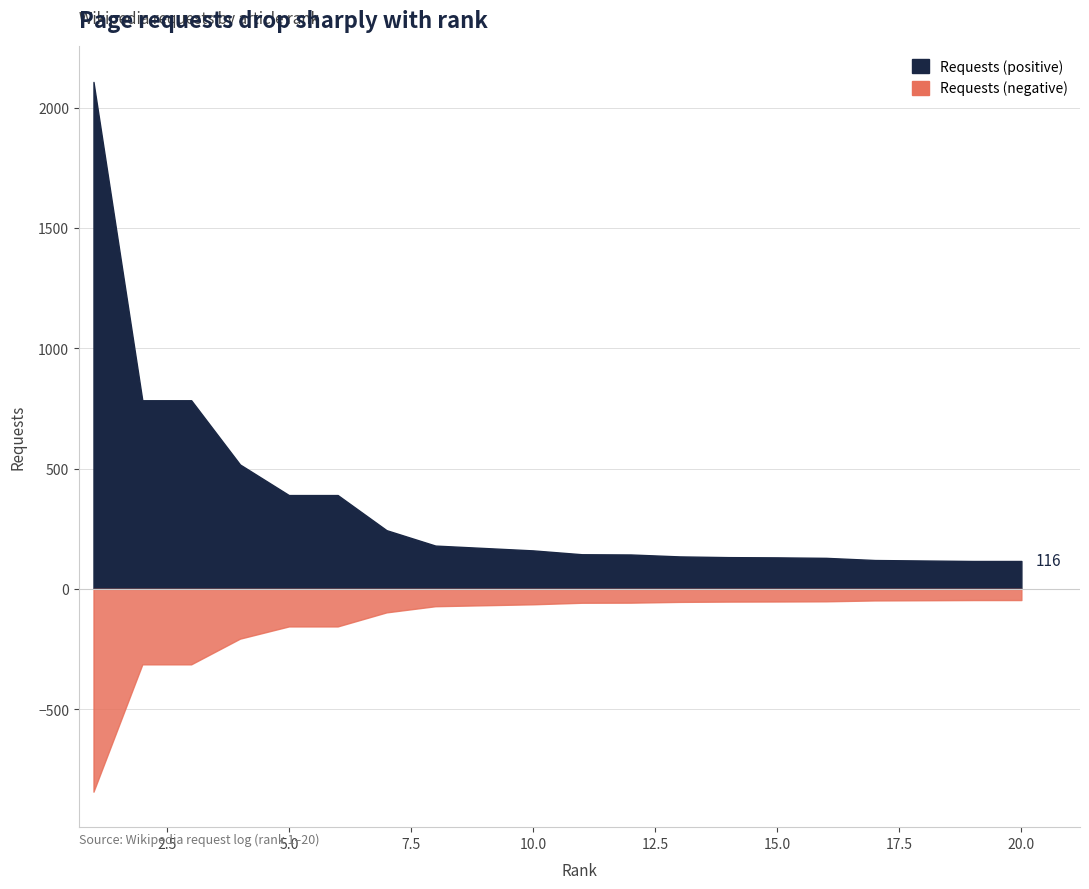

Which has a higher value, 10 or 4?

4